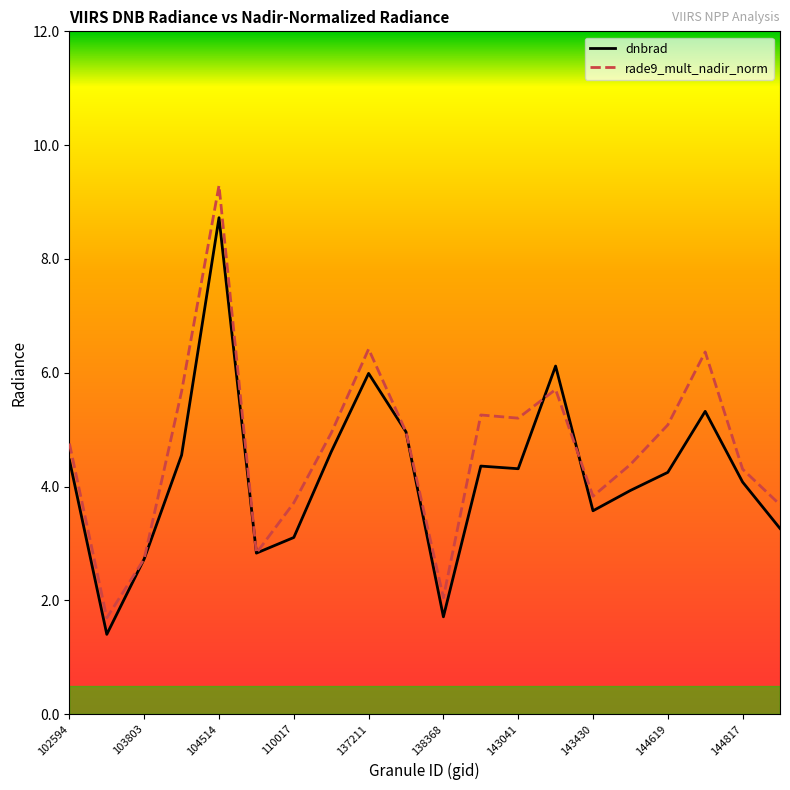

Which series ends up on top after the final intersection of dnbrad and rade9_mult_nadir_norm?

rade9_mult_nadir_norm